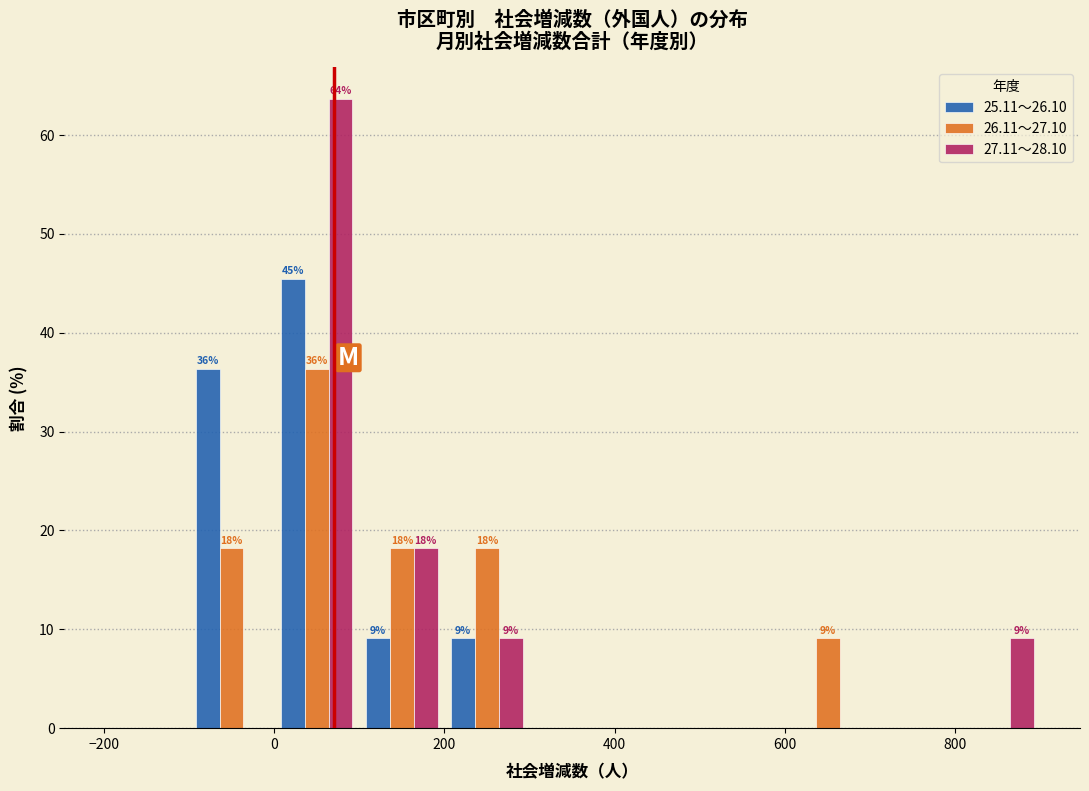

In the 27.11～28.10 series, which range on the x-axis has the tallest bar?

0 to 100